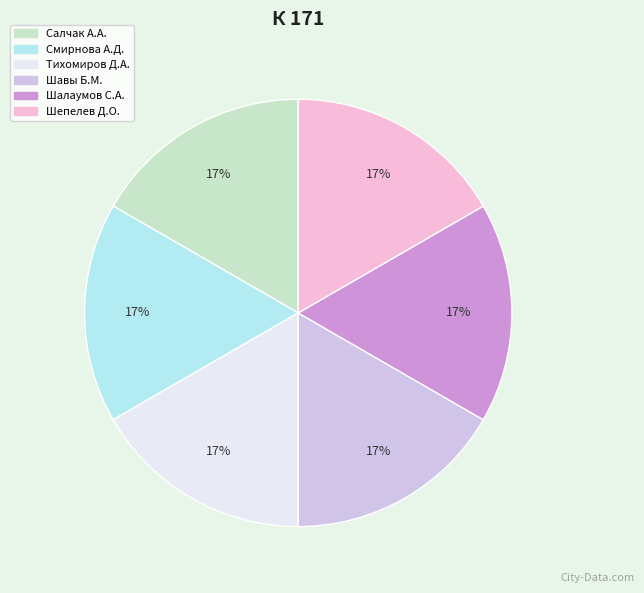

Is Шалаумов С.А. the majority of the pie?

No